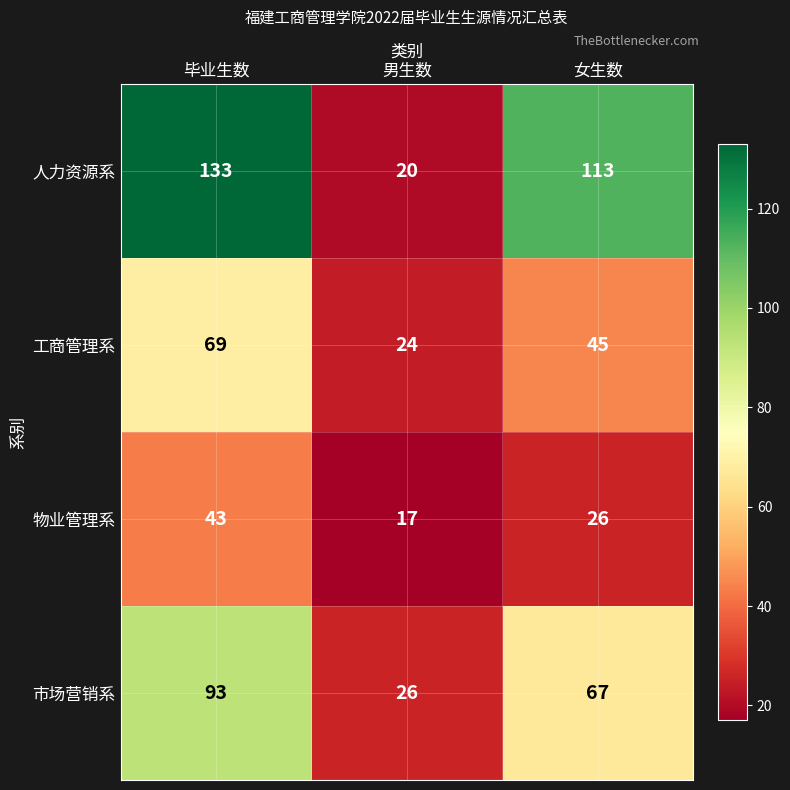

True or false: 工商管理系 has a value of 69 at 毕业生数.

True